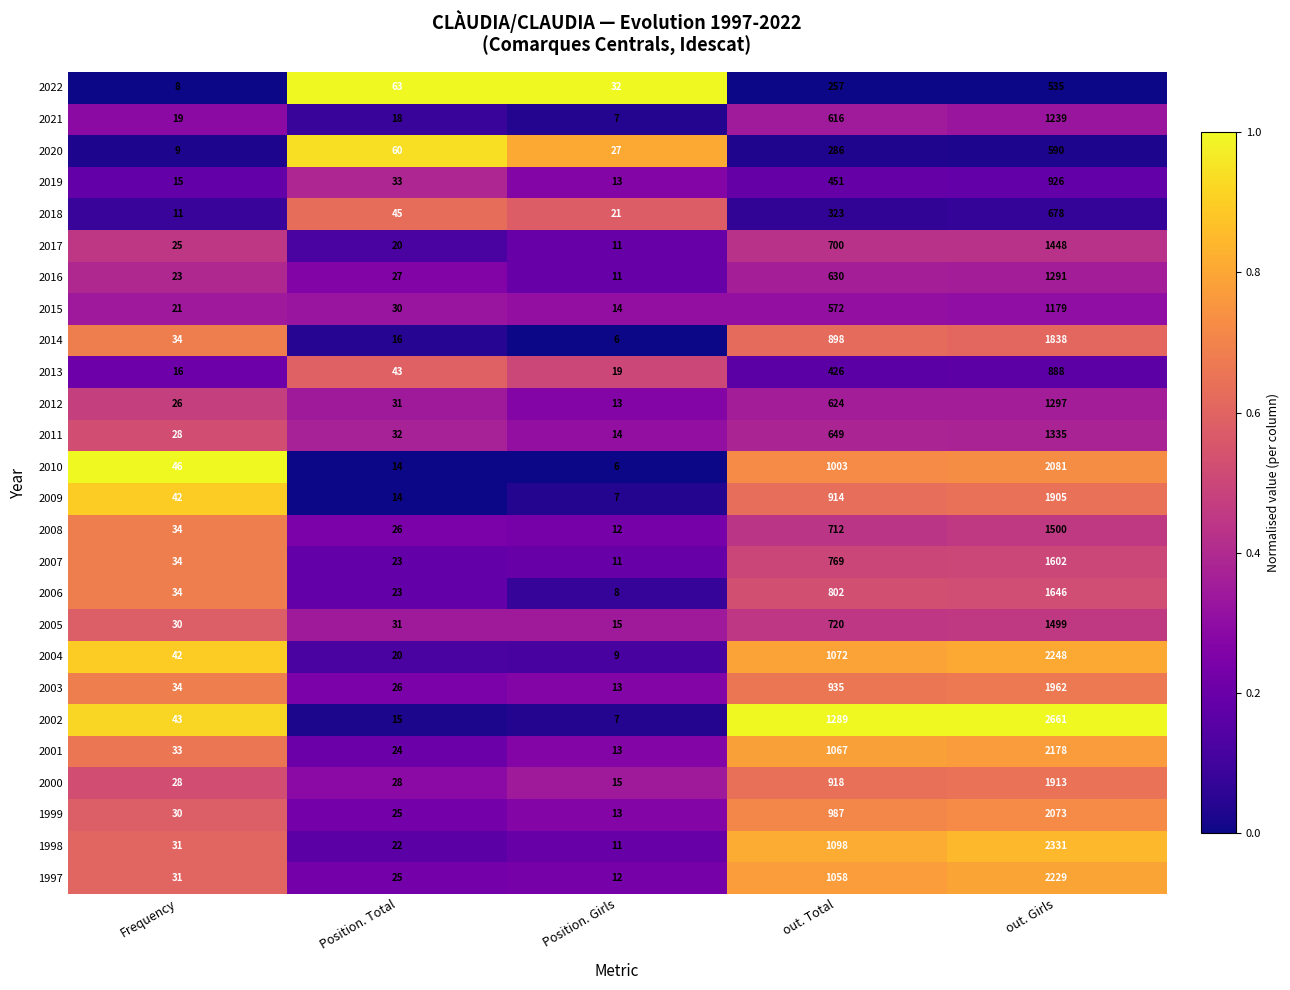

How many data points does each series have?

5